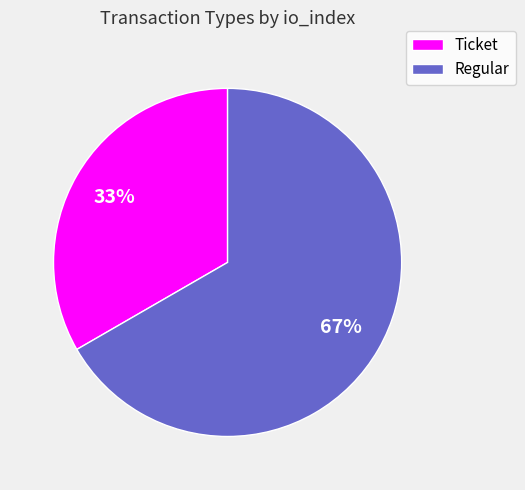

Is there any slice that represents more than half of the pie?

Yes